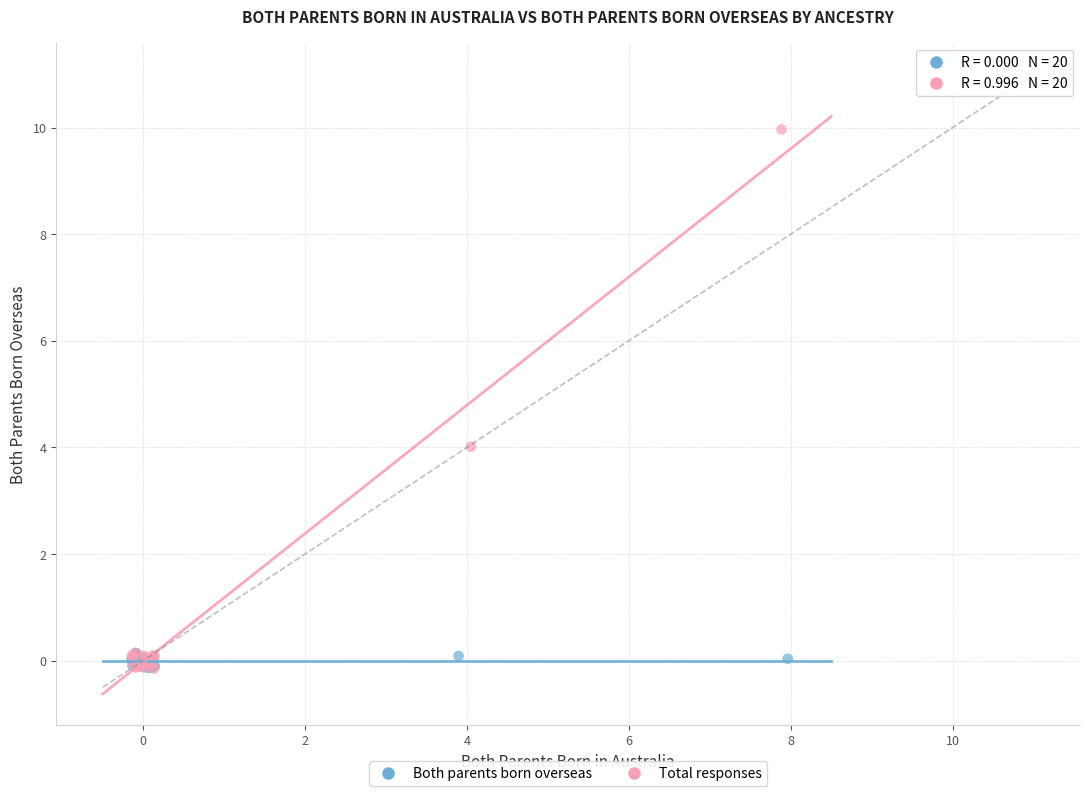

What are all the series names shown in the legend?

Both parents born overseas, Total responses